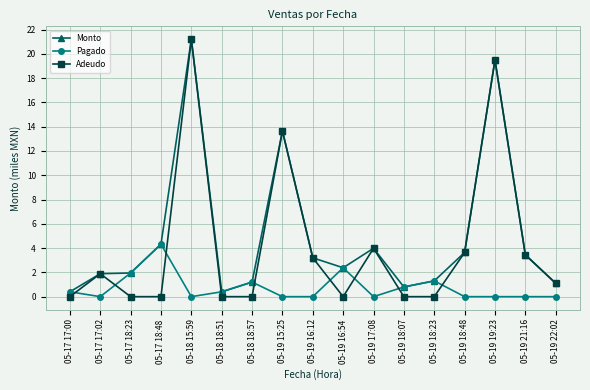

Is it true that Adeudo equals 7.9 at 05-19 18:07?

False